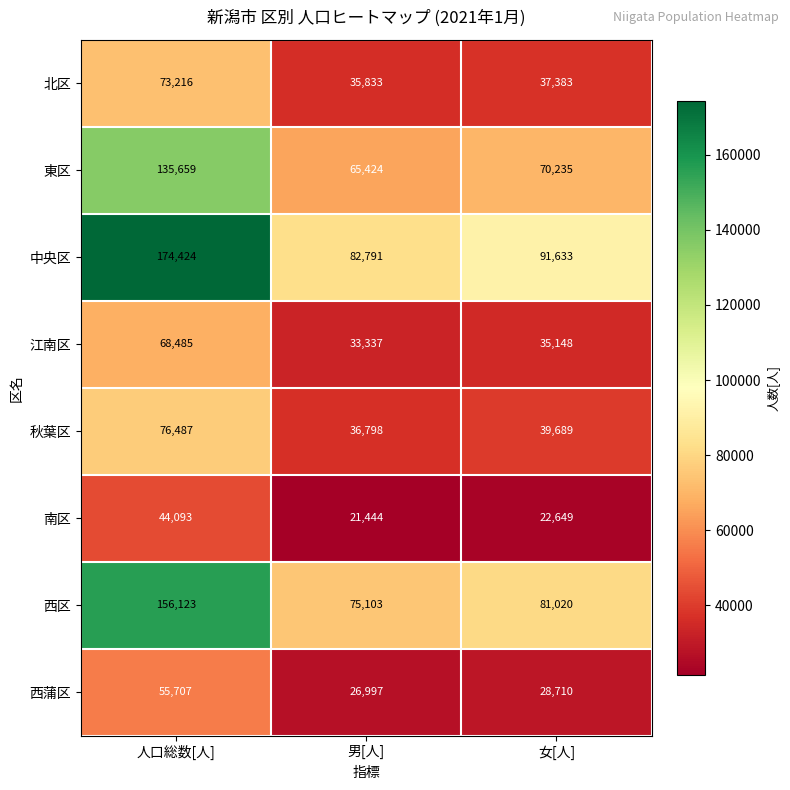

What is the spread (max minus min) of values at 男[人]?

61347